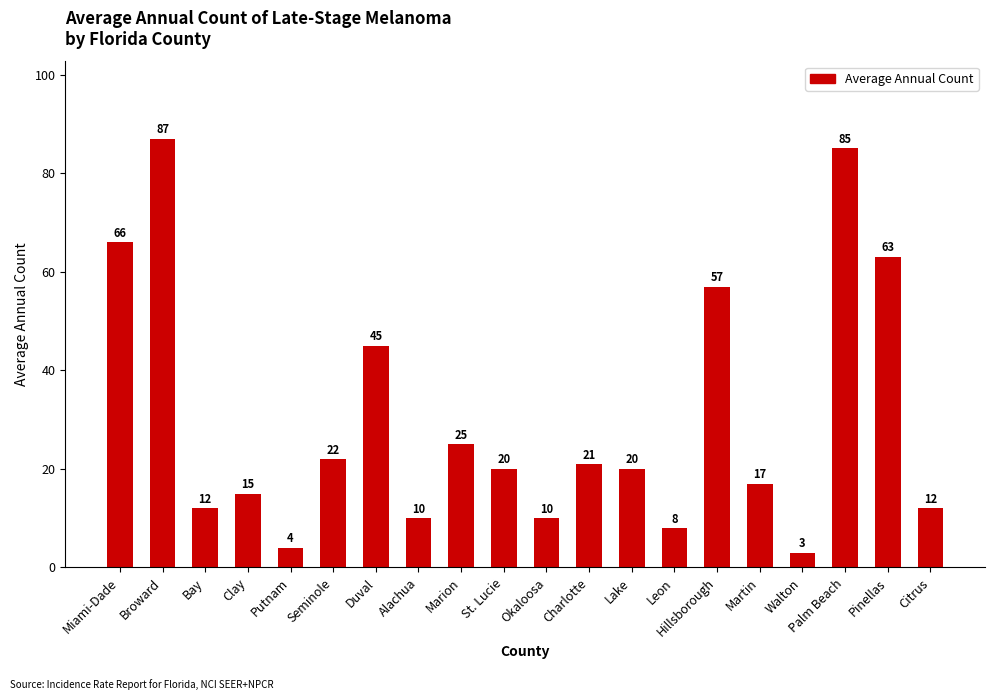

At which category does the chart reach its minimum across all series?

Walton